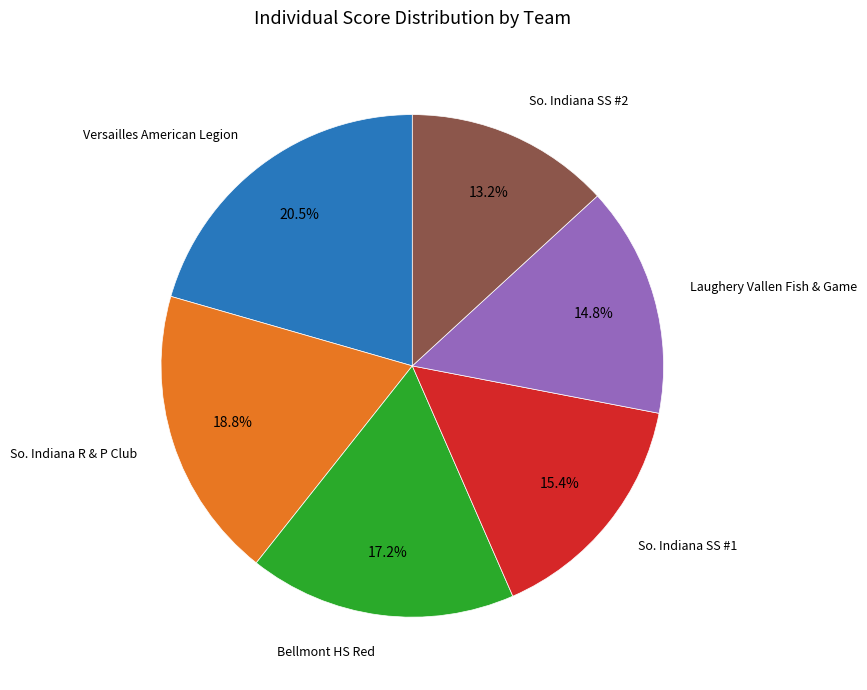

Is there a majority slice in this chart?

No